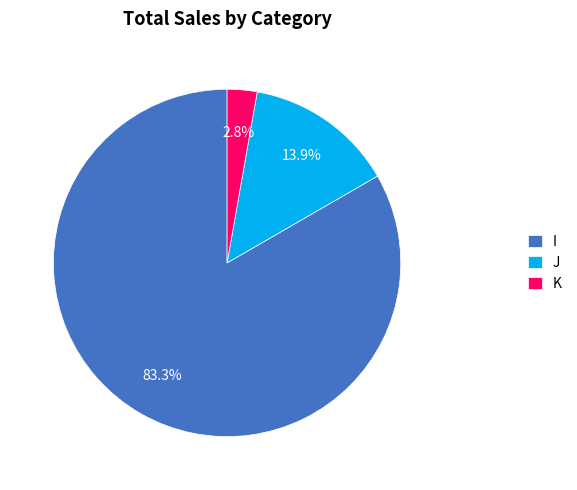

Count the number of slices in the pie.

3